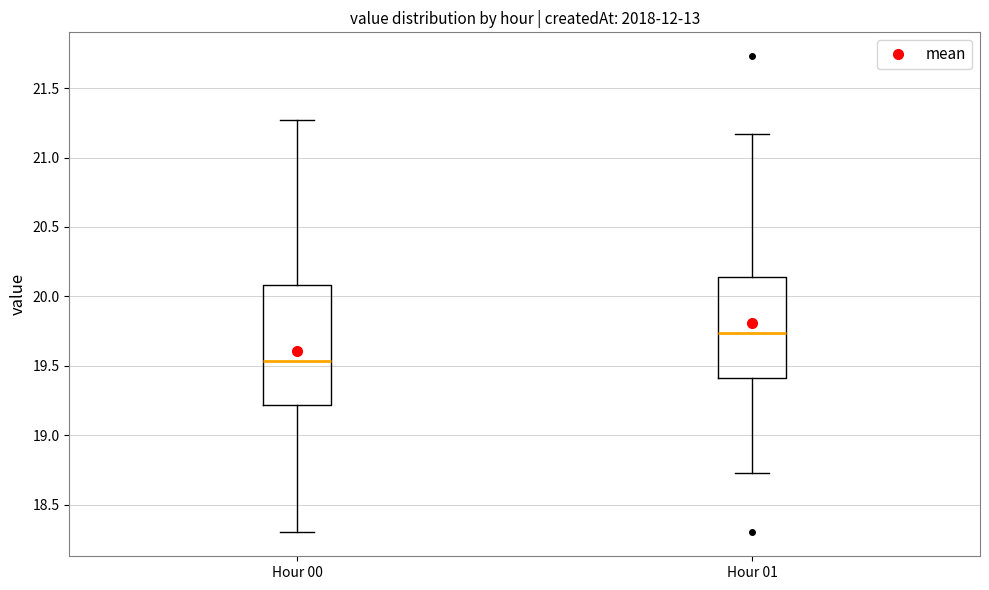

Reading left to right, read every box against the y-axis: the position of its median line, the range the box covers, and the ends of its whiskers. The values are not printed on the chart, so give them approximately, as read against the axis.

Hour 00: median 19.55, box 19.20 to 20.10, whiskers 18.30 to 21.25
Hour 01: median 19.75, box 19.40 to 20.15, whiskers 18.75 to 21.15